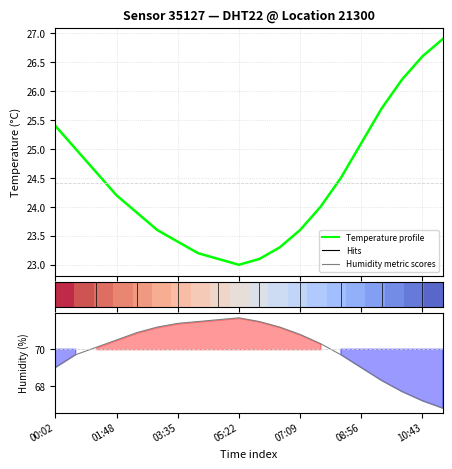

How many lines are shown in the chart?

3